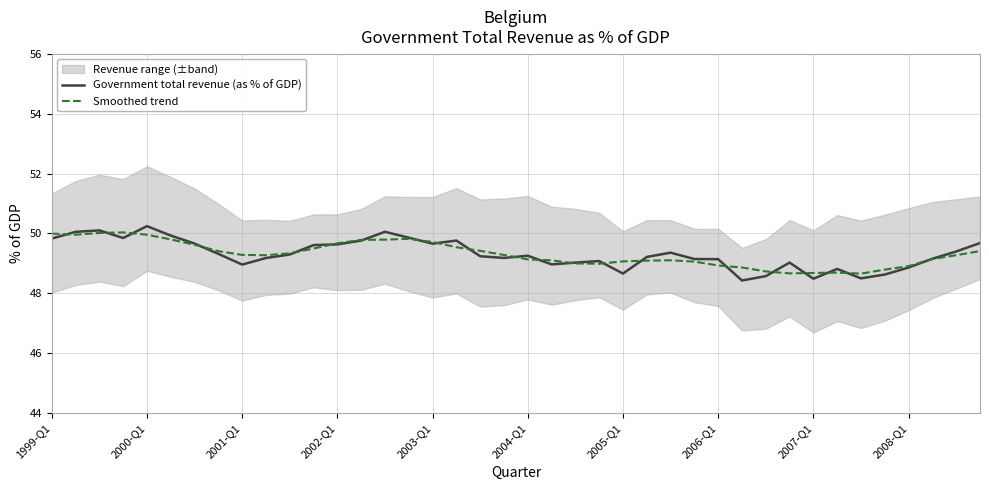

True or false: Government total revenue (as % of GDP) has more than 2 points higher than both neighbors.

True